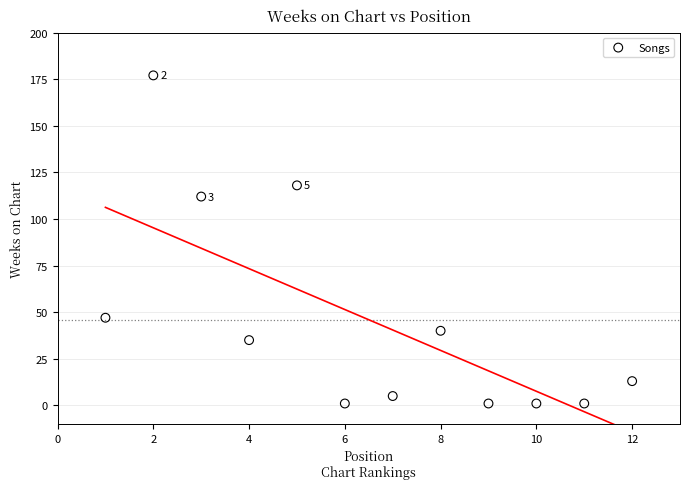

What Y value in the scatter plot is closest to 89?

112